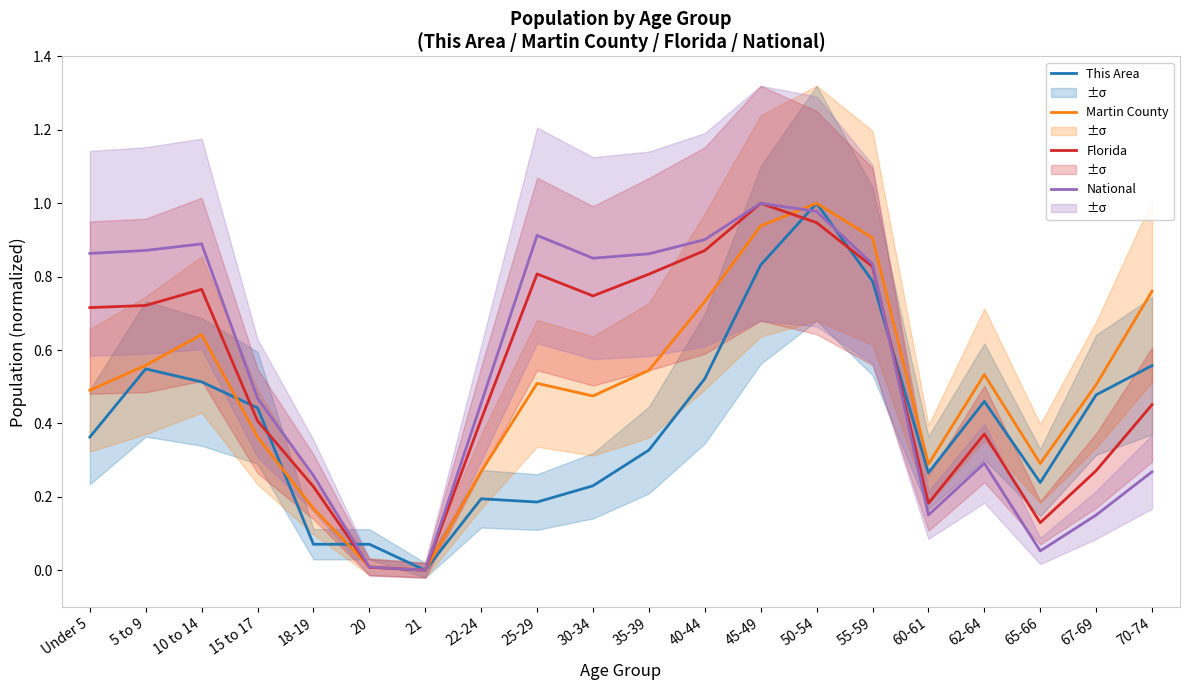

Where do Florida and Martin County first cross each other?

18-19 and 20